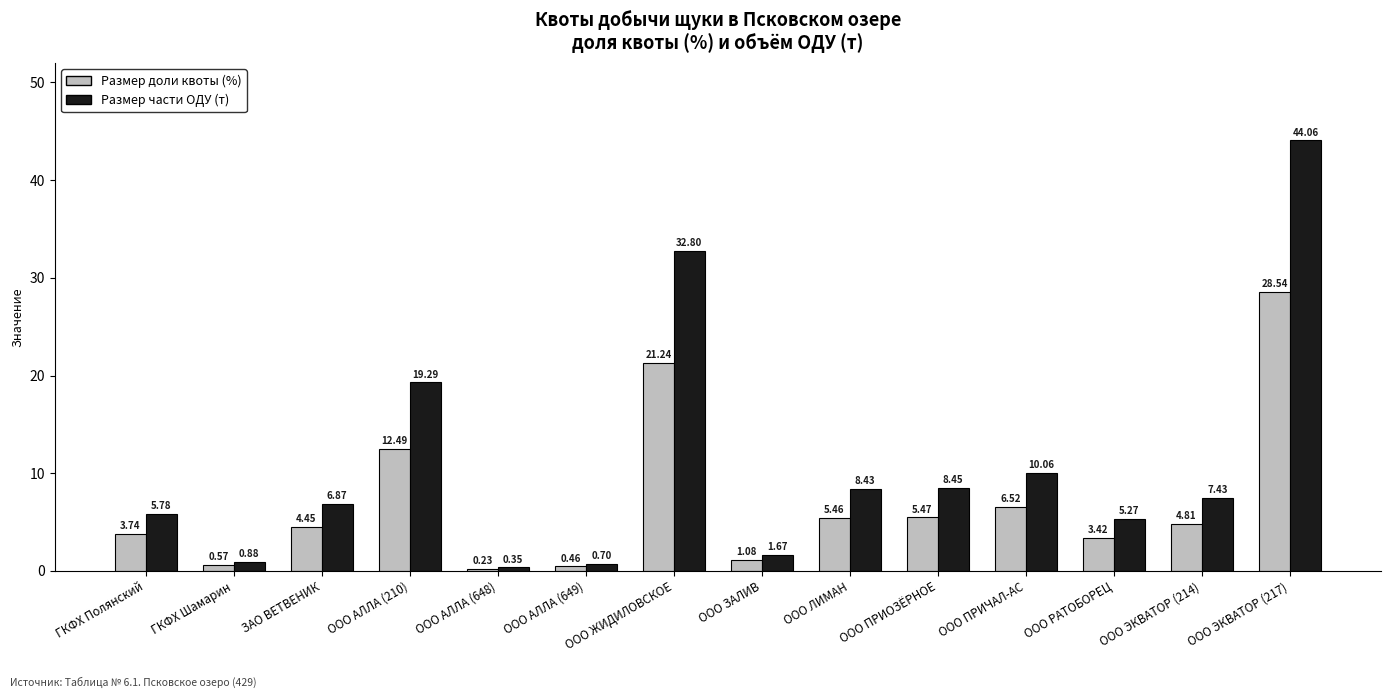

How many data points does each series have?

14